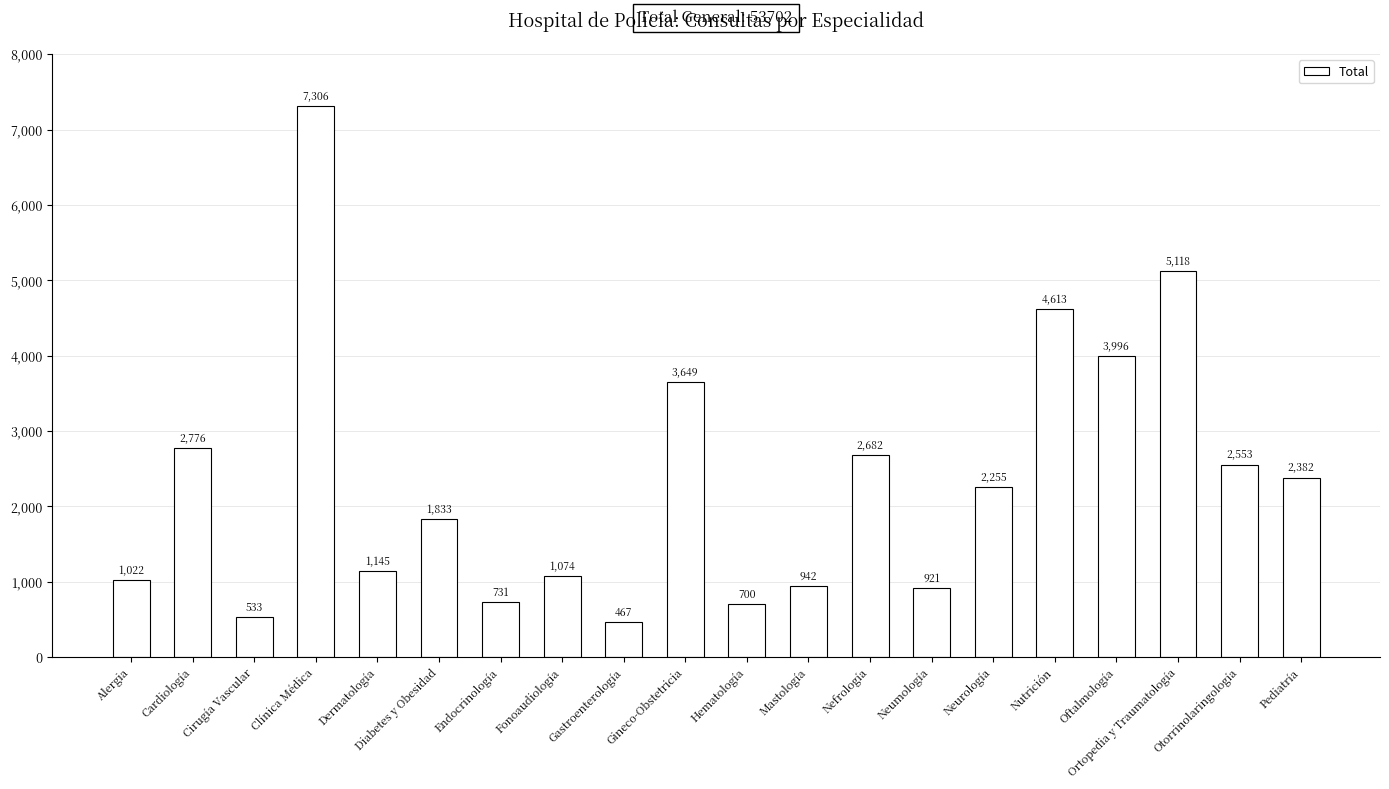

What is the label of the 20th bar from the left?

Pediatría